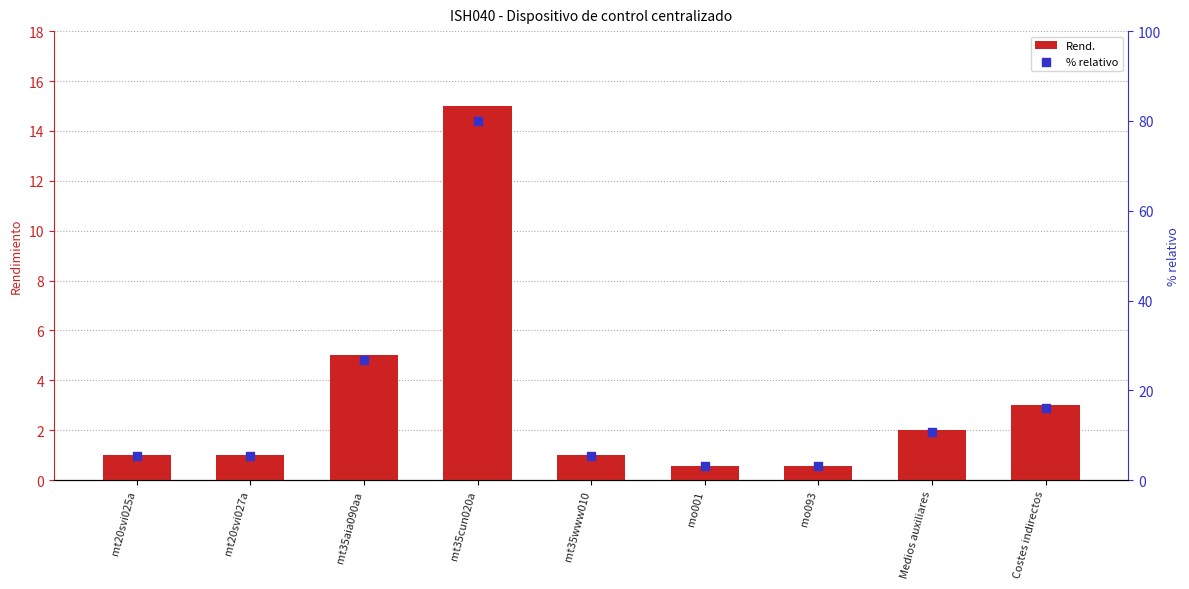

At which category is the sum across all series the highest?

mt35cun020a